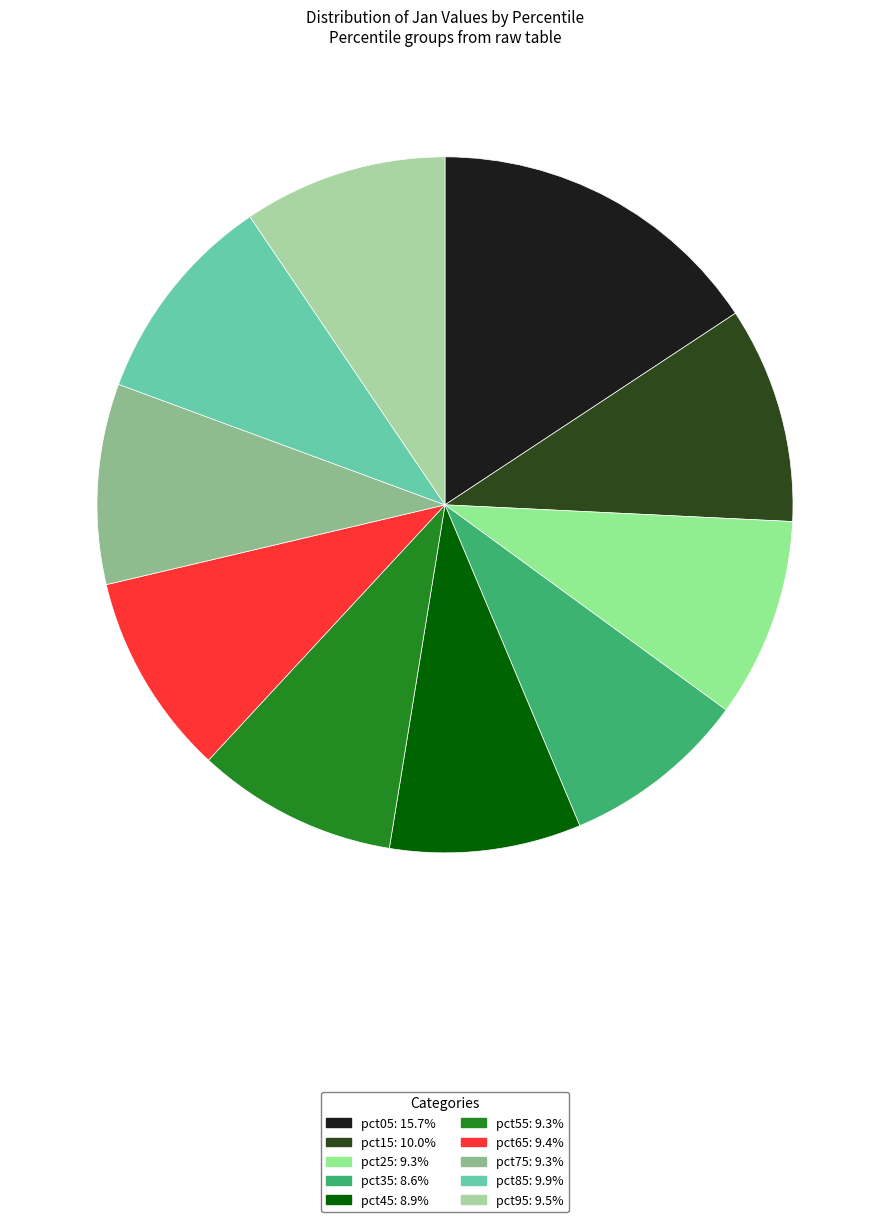

To the nearest percent, what portion does pct55 represent?

9%